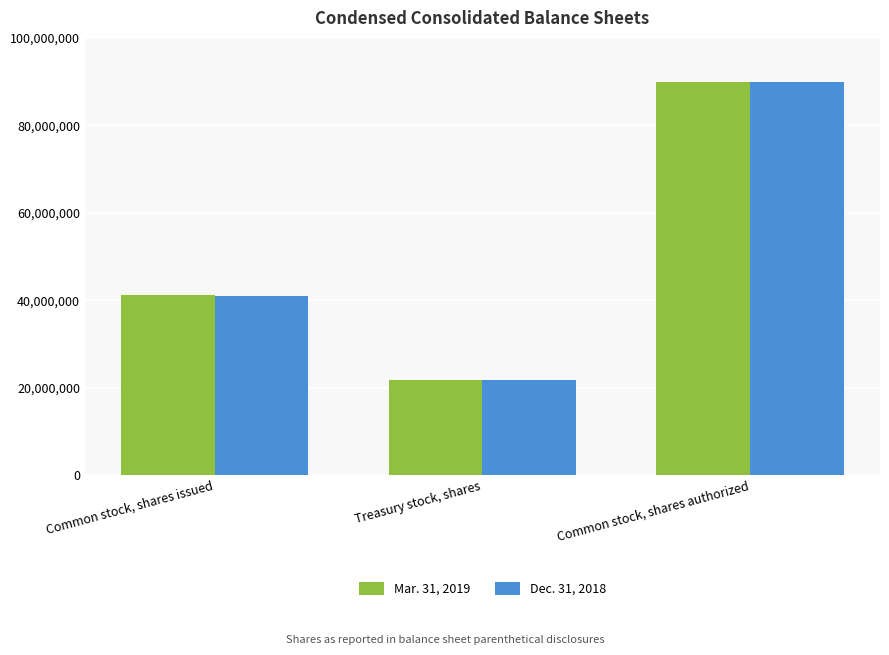

Count the Dec. 31, 2018 values in the range 21719339 to 90000000.

3